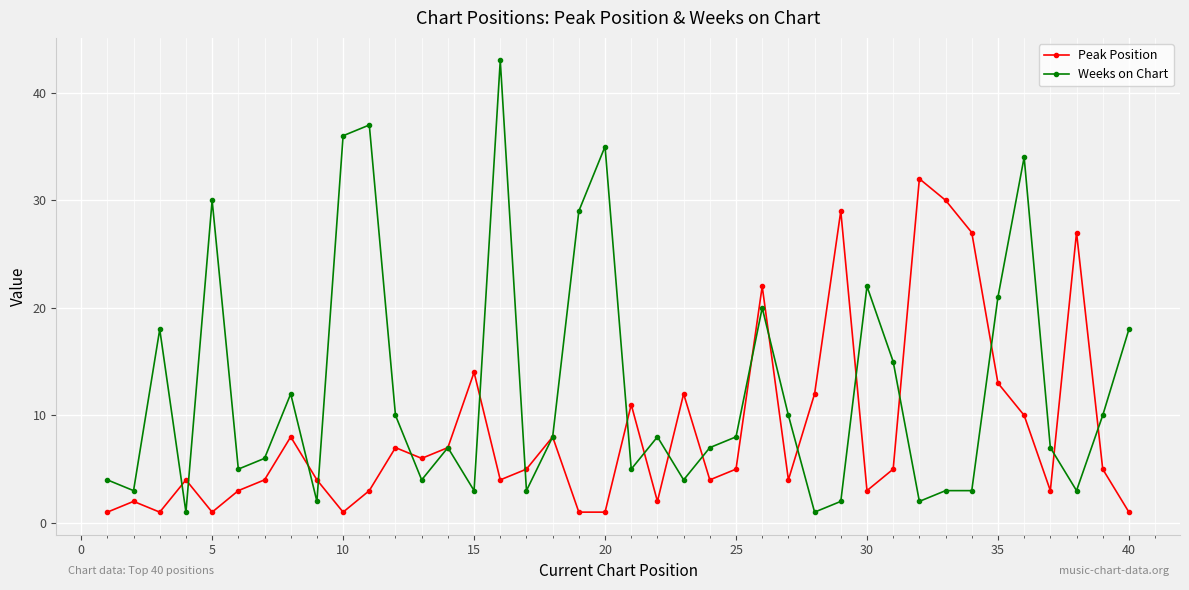

How many data points does each series have?

40